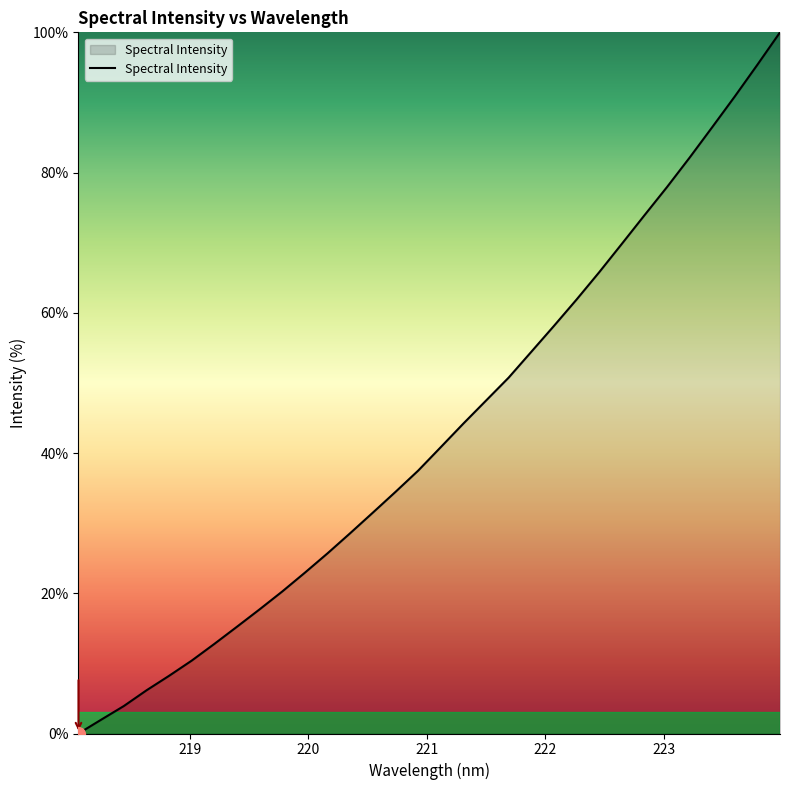

True or false: there are more than 2 points higher than both neighbors.

False